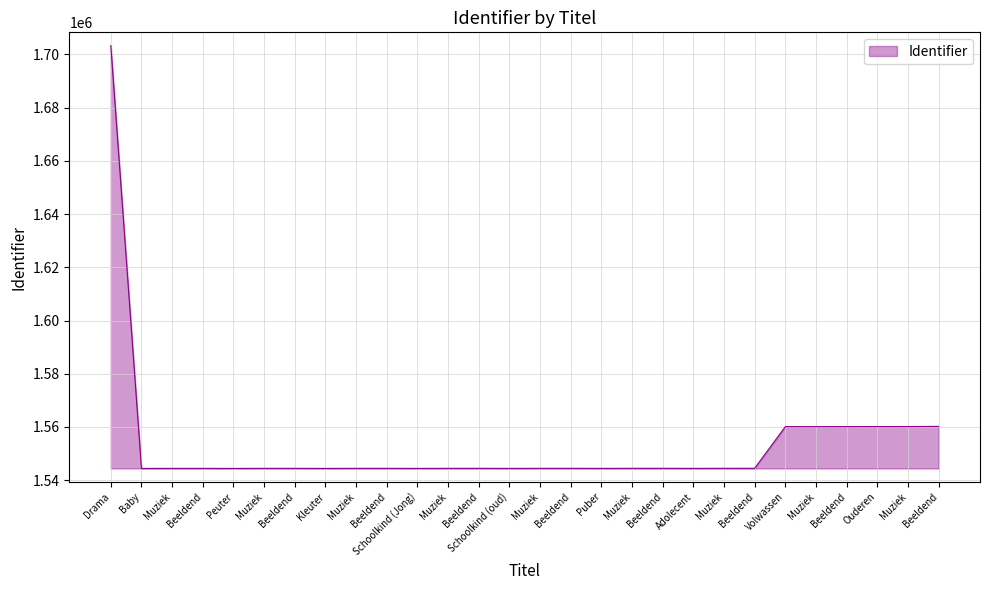

Approximately how many times larger is the value at Muziek compared to Muziek?

1.0